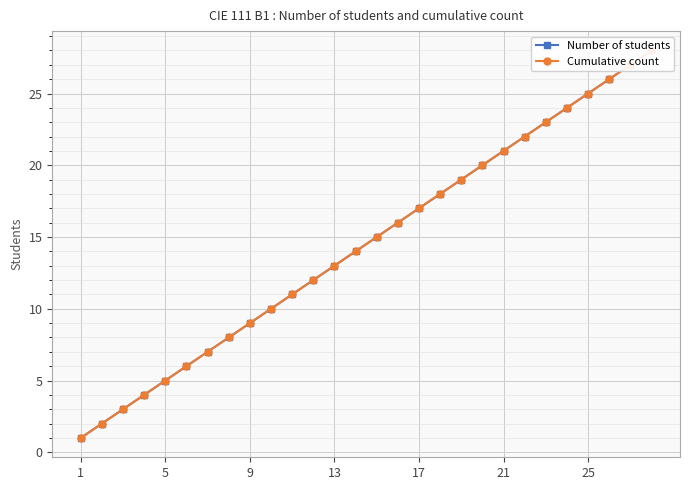

Between 7 and 10, which series saw the biggest shift?

Number of students